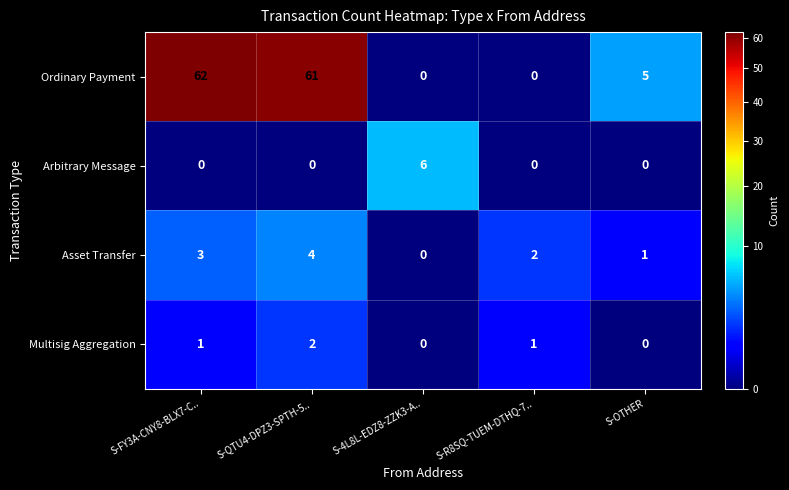

At S-FY3A-CNY8-BLX7-C.., list the series in order from smallest to largest.

Arbitrary Message, Multisig Aggregation, Asset Transfer, Ordinary Payment